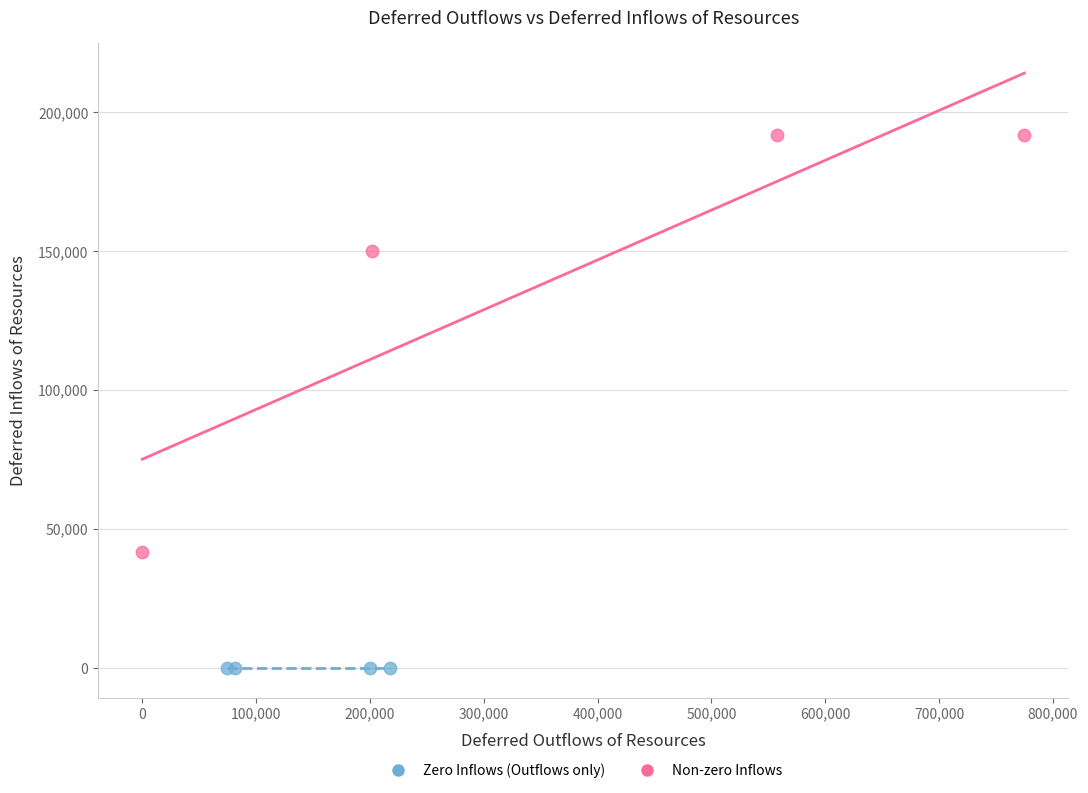

Which series contains the lowest Y value?

Zero Inflows (Outflows only)